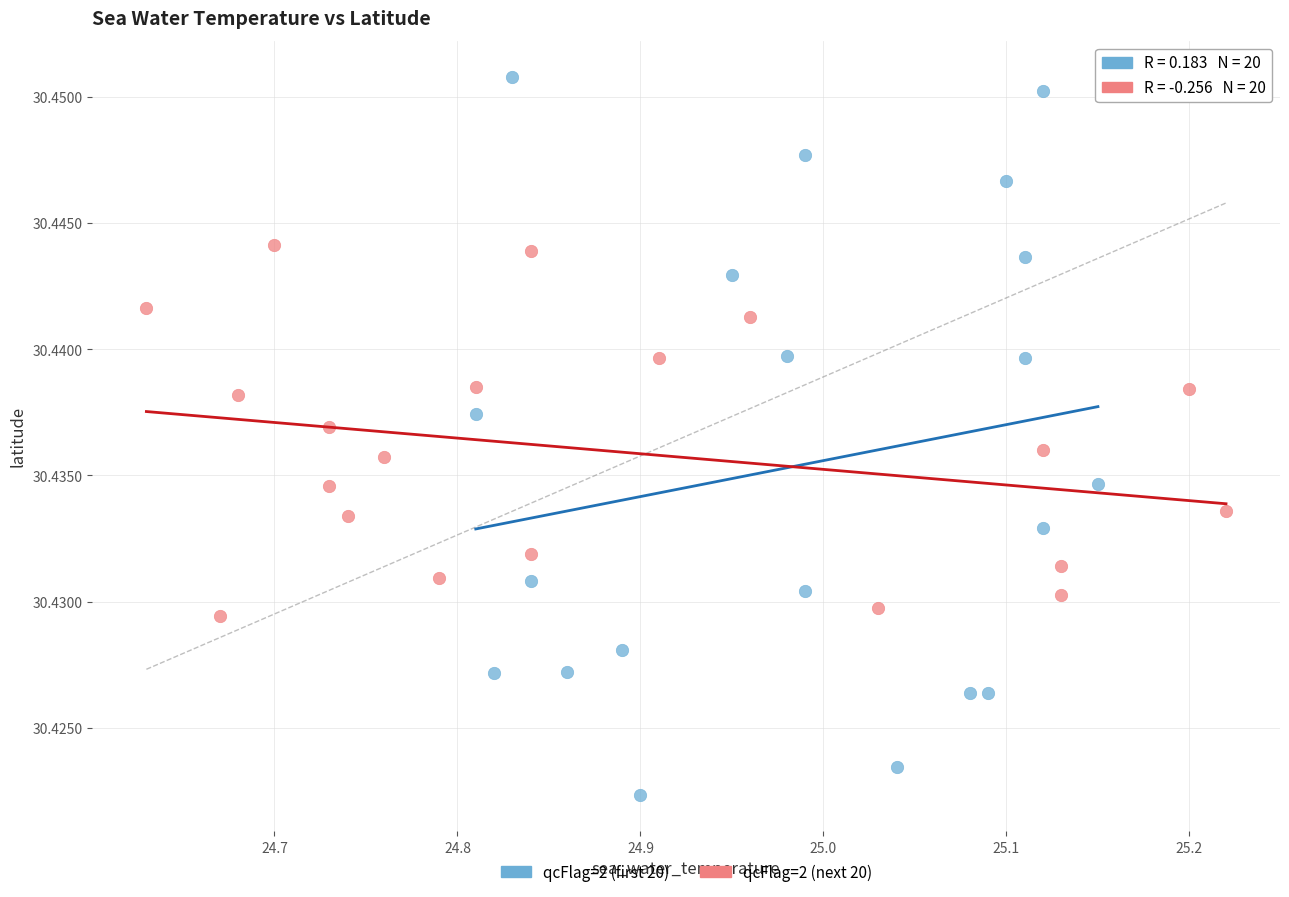

Which series has the largest Y range (max minus min)?

qcFlag=2 (first 20)